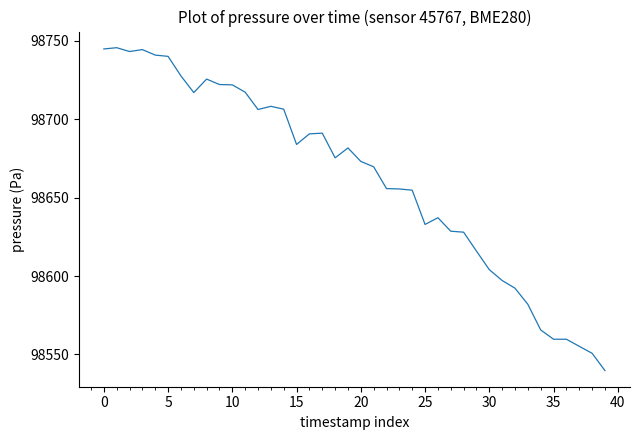

What is the difference between the maximum and minimum values?

206.0